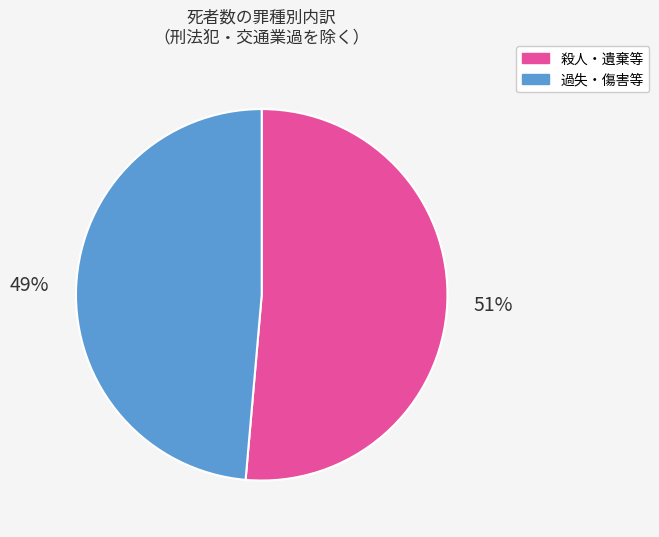

Does any single category account for the majority?

Yes